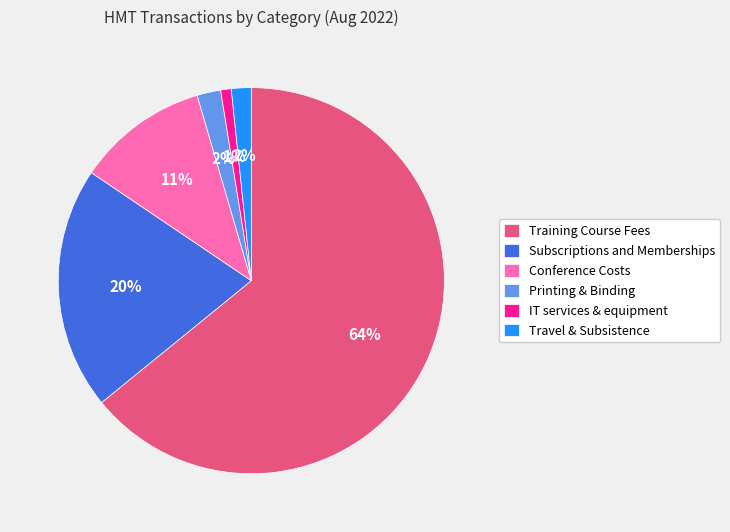

To the nearest percent, what is the average slice percentage?

17%